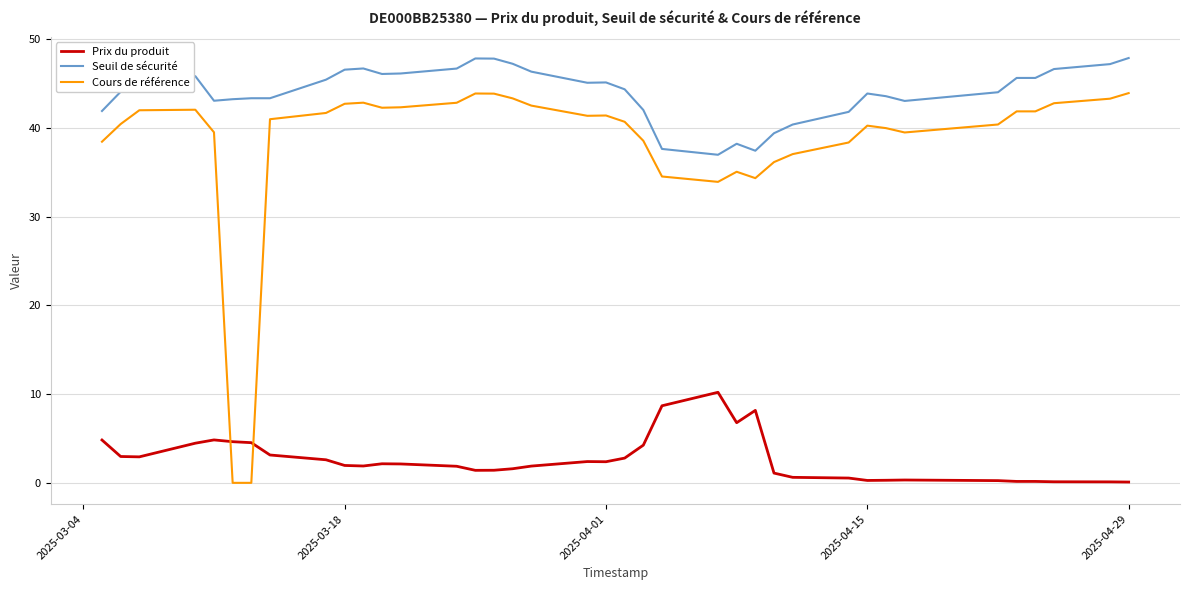

What is the difference between the maximum and second lowest values in the Prix du produit series?

10.1